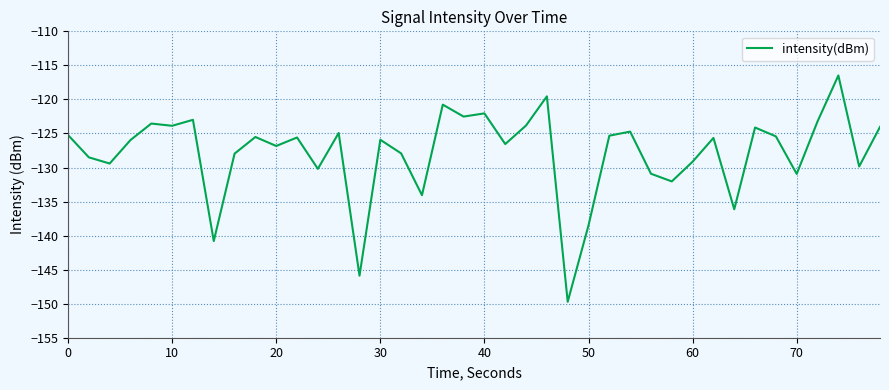

What is the minimum value shown in the chart?

-149.7